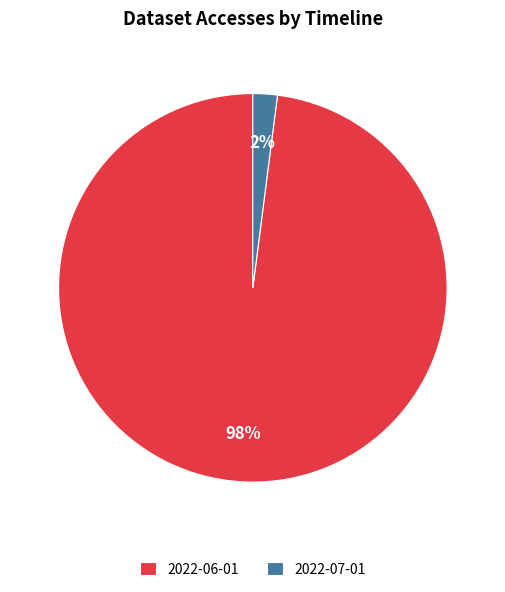

Which has a higher value, 2022-07-01 or 2022-06-01?

2022-06-01